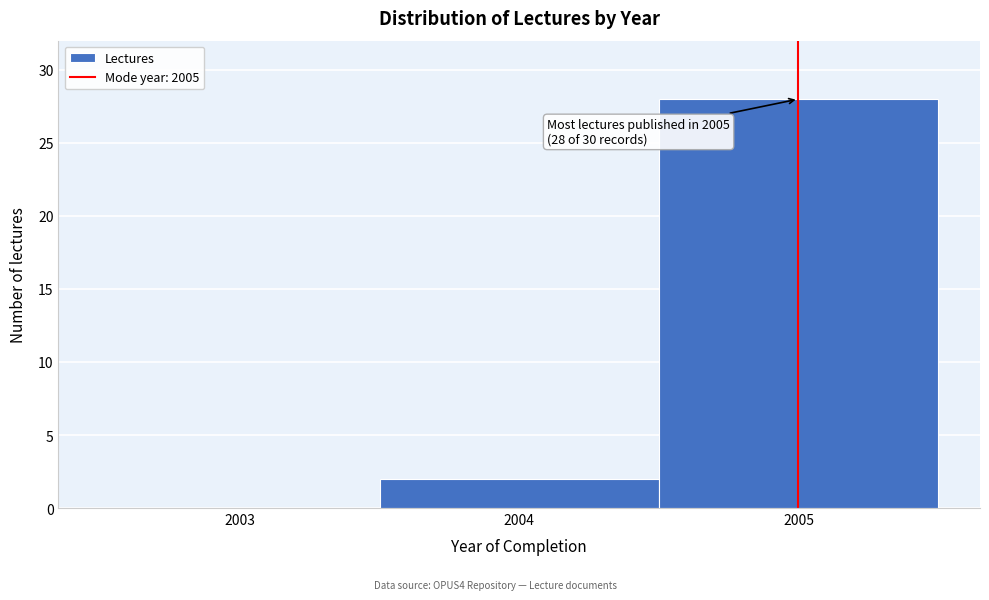

Over which range of the x-axis is the bar tallest?

2004.5 to 2005.5